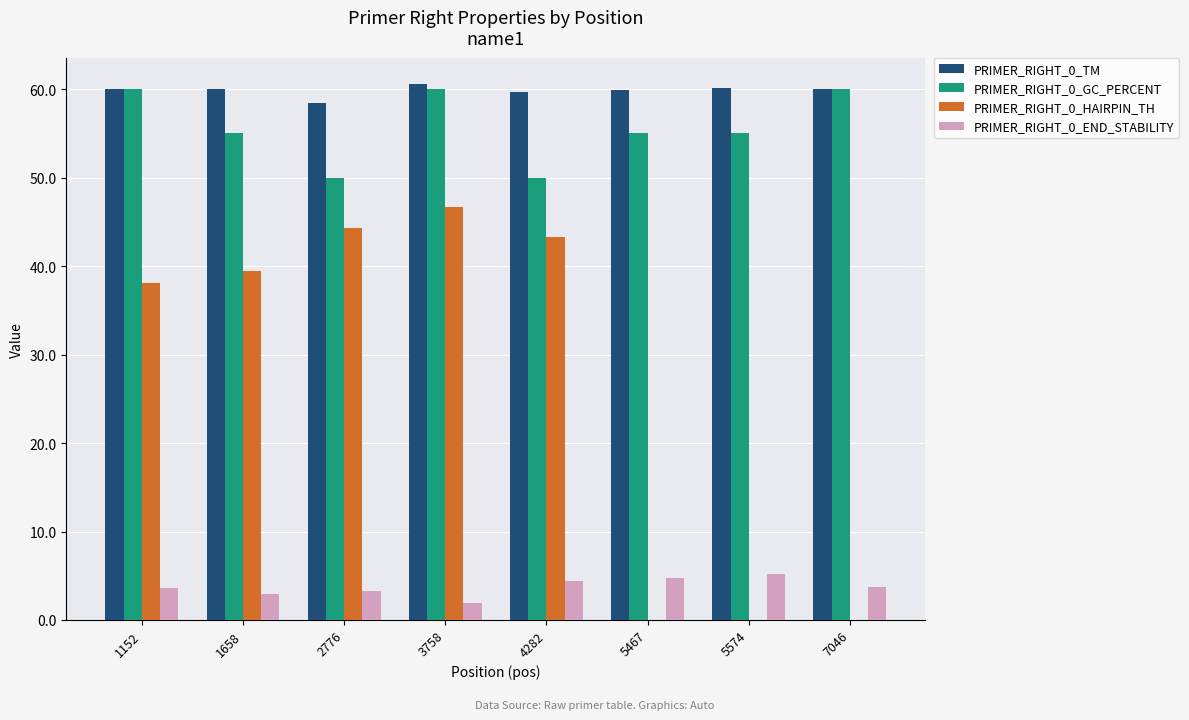

The value of PRIMER_RIGHT_0_HAIRPIN_TH at 3758 is 46.7. True or false?

True